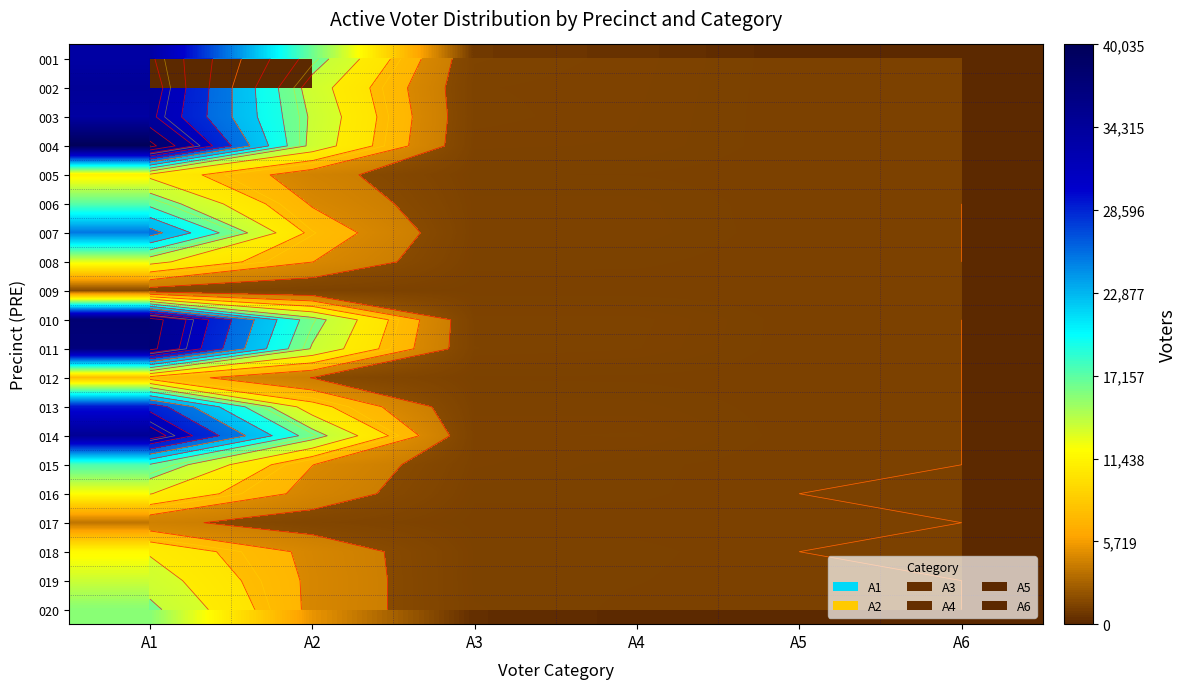

The 007 series shows 11600 at A6. True or false?

False